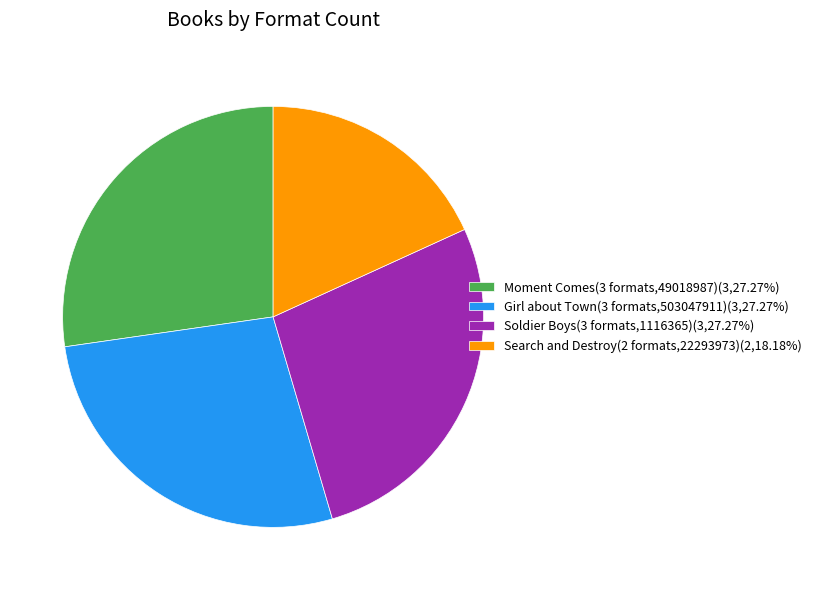

What is the ratio of the value at Moment Comes(3 formats,49018987)(3,27.27%) to the value at Search and Destroy(2 formats,22293973)(2,18.18%)?

1.5